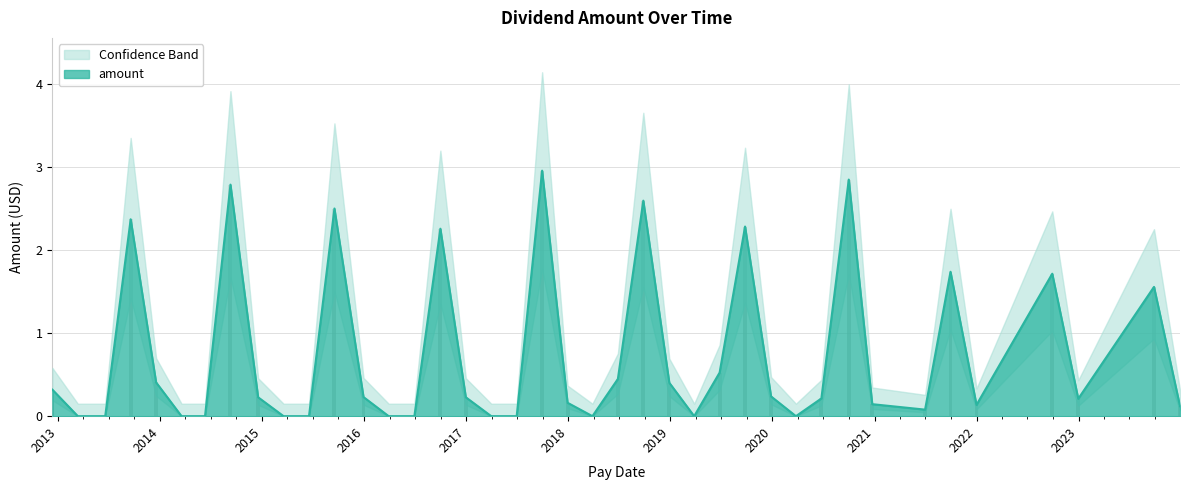

At which category does the chart reach its peak across all series?

2017-09-29